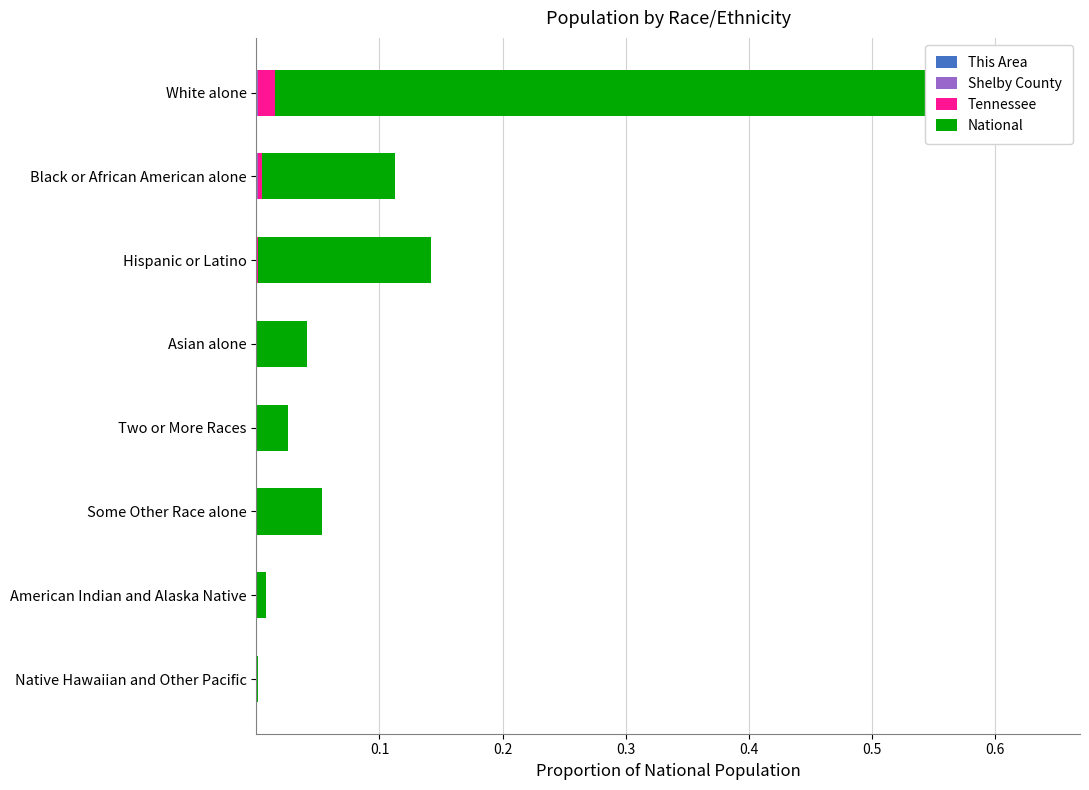

How many data points does each series have?

8